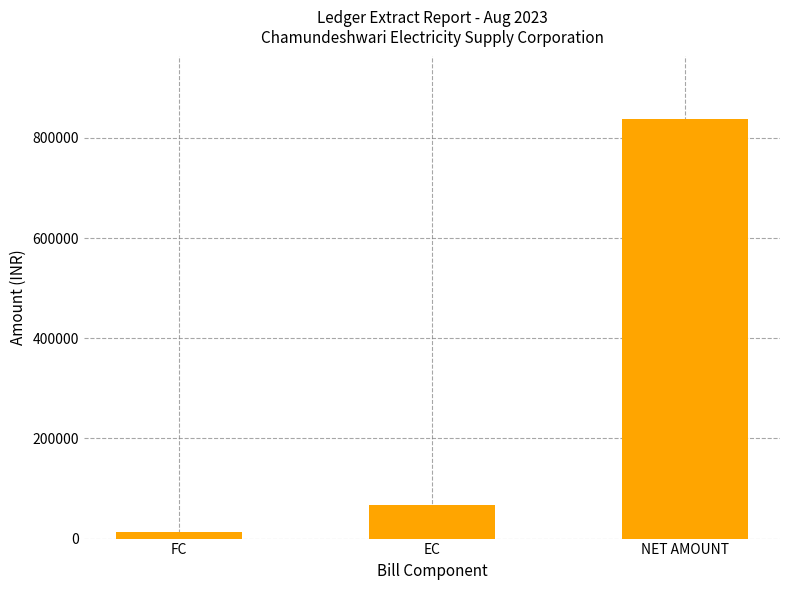

The chart shows a value of 12587.5 at FC. True or false?

True